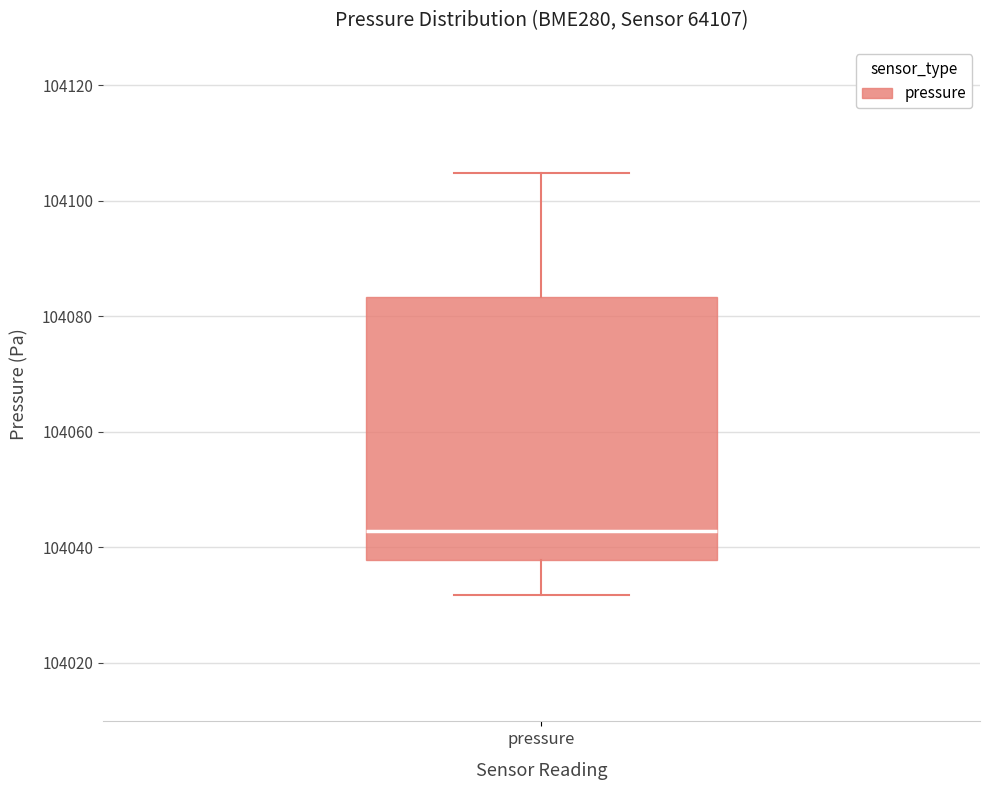

Transcribe this box plot: give where the median line is, the range the box spans, and where the two whiskers end, as read against the y-axis. The values are not printed on the chart, so give them approximately, as read against the axis.

median 104042, box 104038 to 104084, whiskers 104032 to 104104